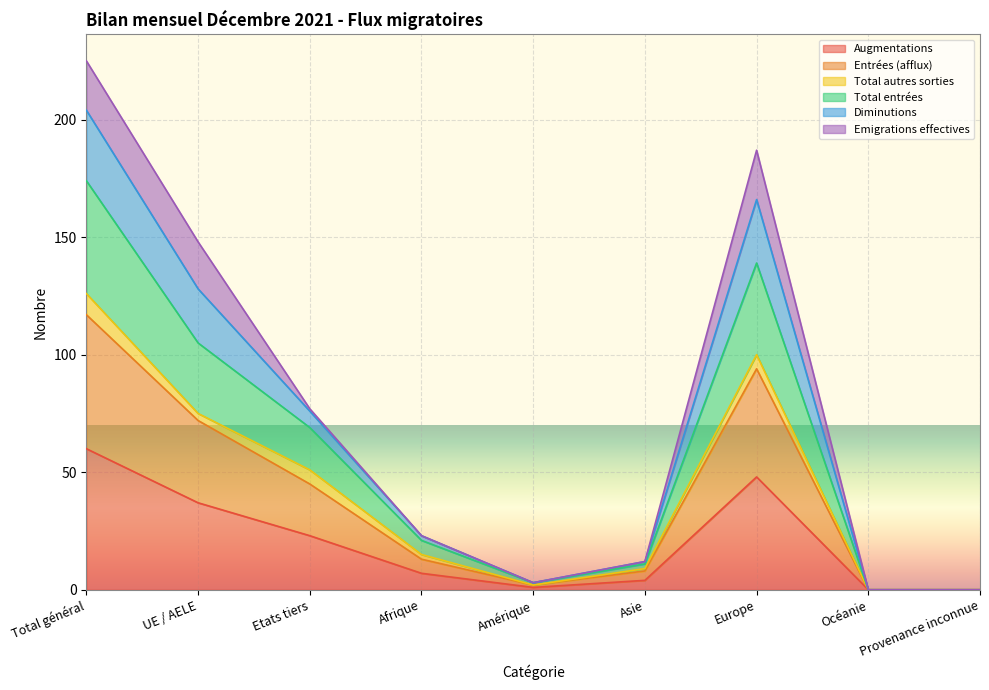

True or false: Augmentations has a value of 48 at Europe.

True